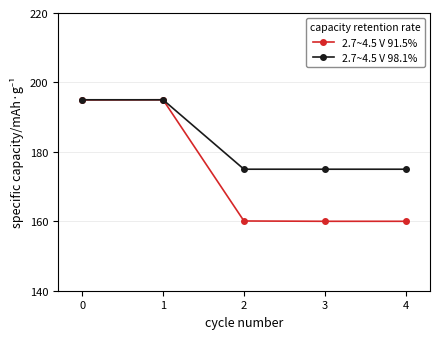

True or false: 2.7~4.5 V 91.5% has a value of 160.1 at 2.

True